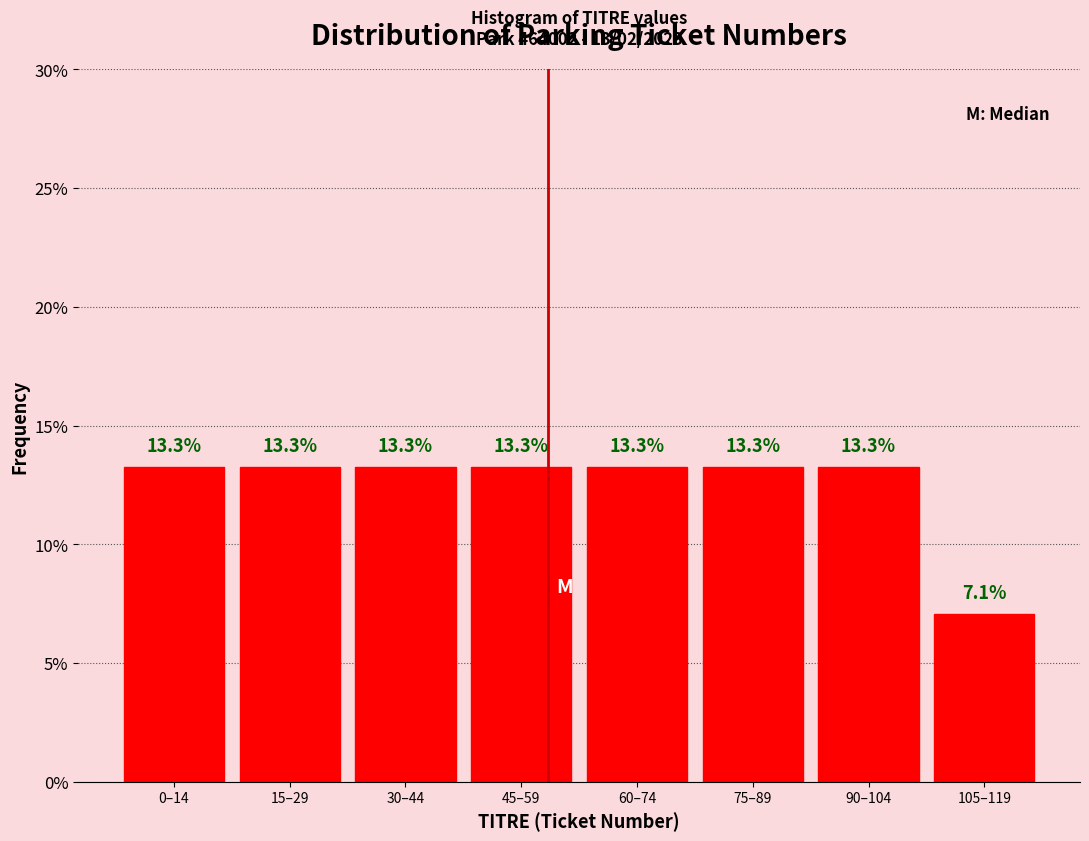

Reading left to right, what are all the values shown in this chart?

13.3	13.3	13.3	13.3	13.3	13.3	13.3	7.1